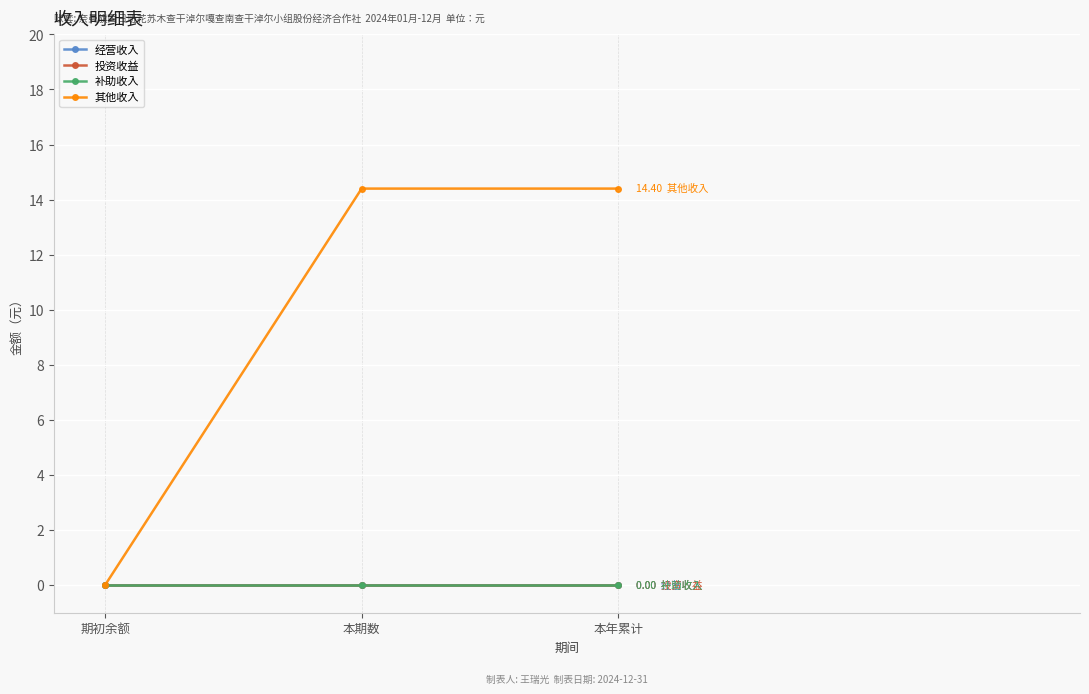

Does the chart have visible grid lines?

Yes